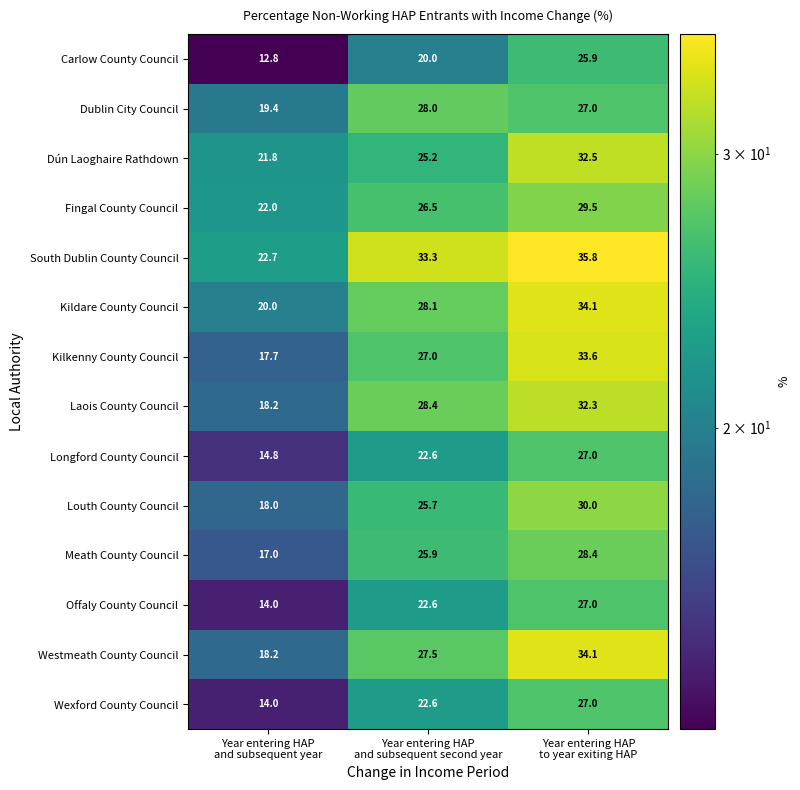

What is the difference between the maximum and minimum values in the Kilkenny County Council series?

15.9